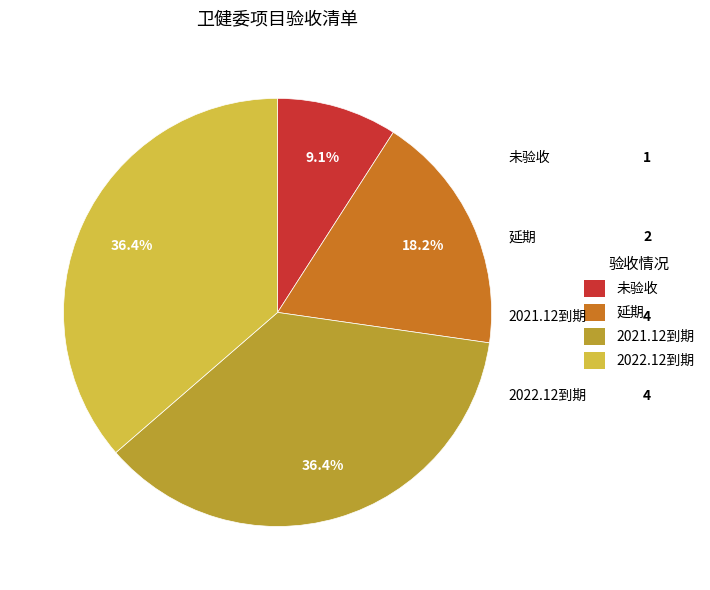

What is the ratio of the value at 2022.12到期 to the value at 未验收?

4.0